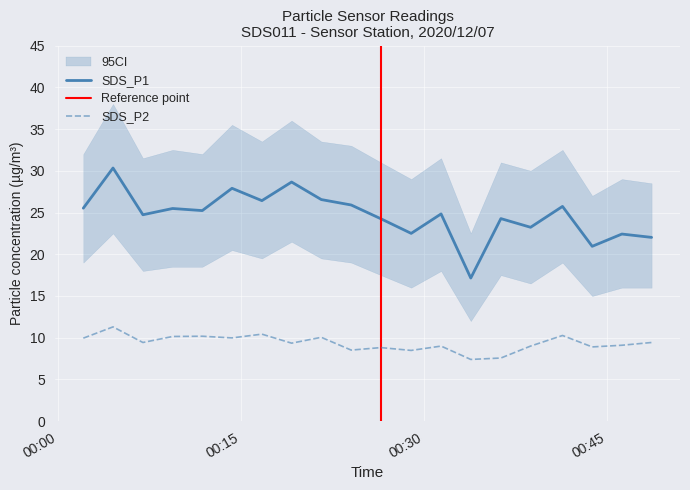

At which category is the sum across all series the highest?

2020/12/07 00:04:32